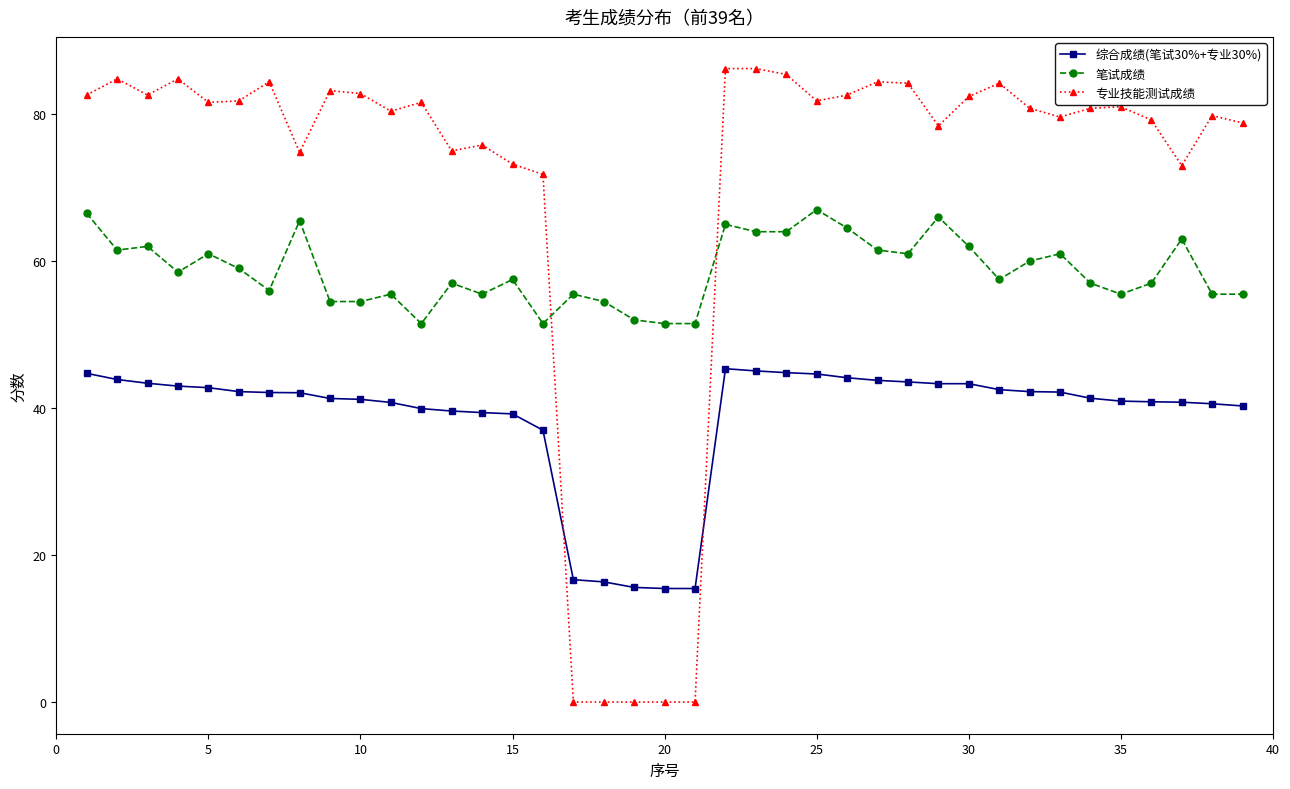

Which series has the largest range (max minus min)?

专业技能测试成绩